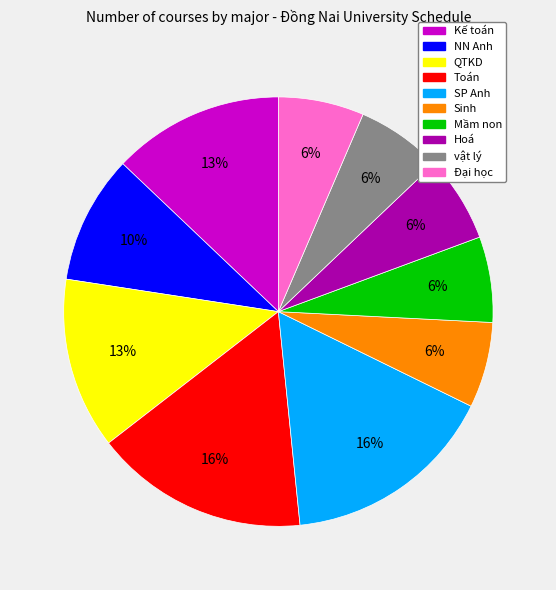

Does vật lý represent more than half of the total?

No